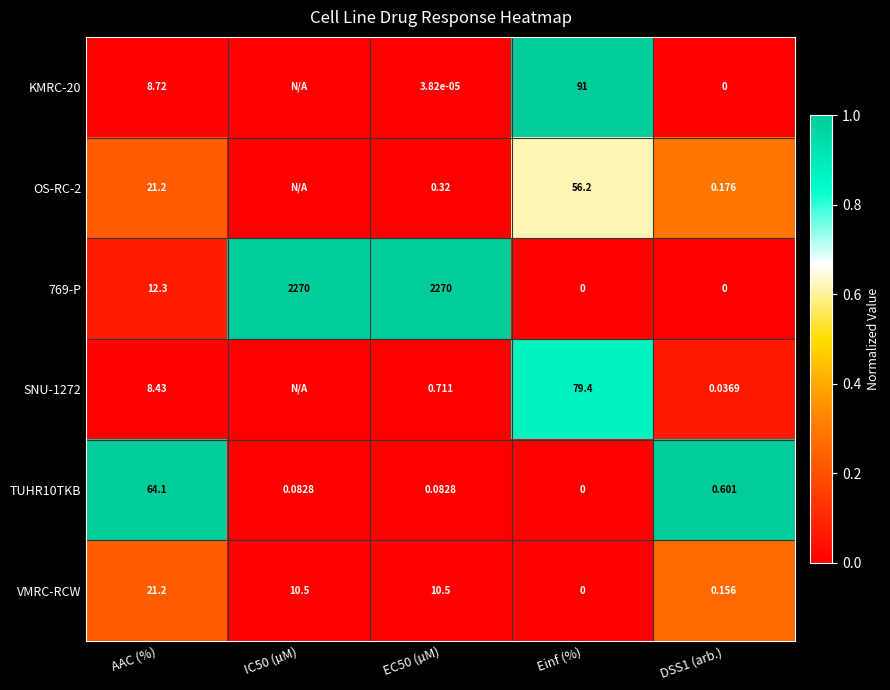

Between EC50 (µM) and Einf (%), which is larger?

Einf (%)